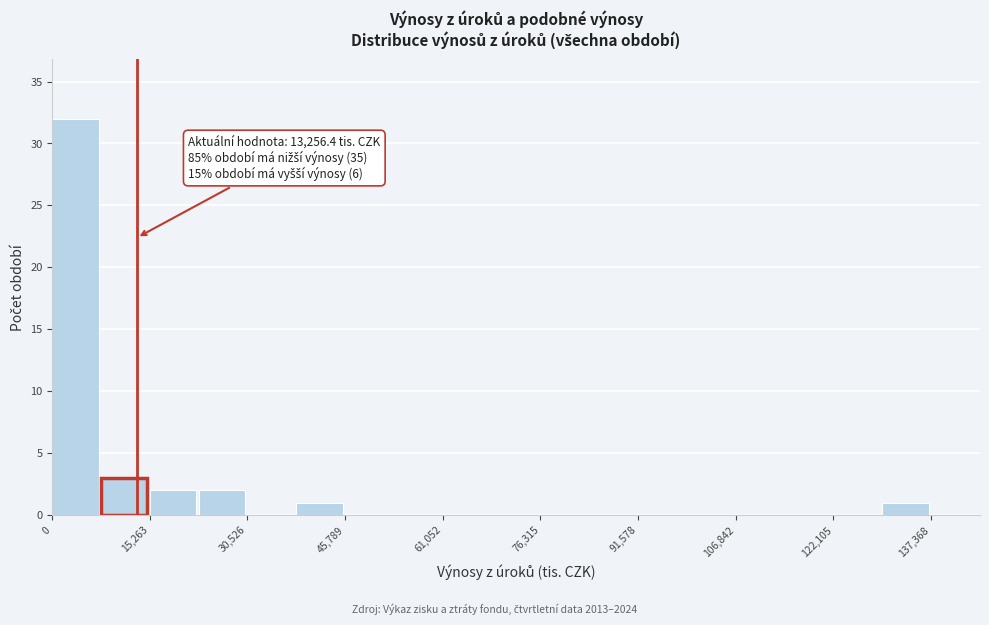

Around what value on the x-axis is the tallest bar? Give the approximate position of its centre, as read against the axis.

4000